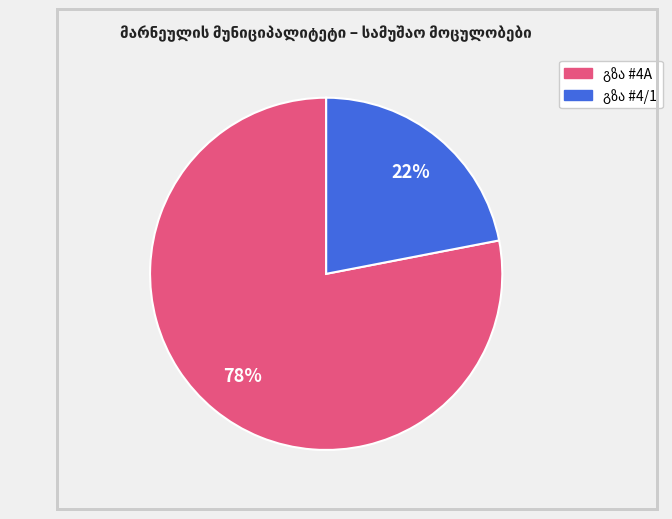

To the nearest percent, what is the average slice percentage?

50%